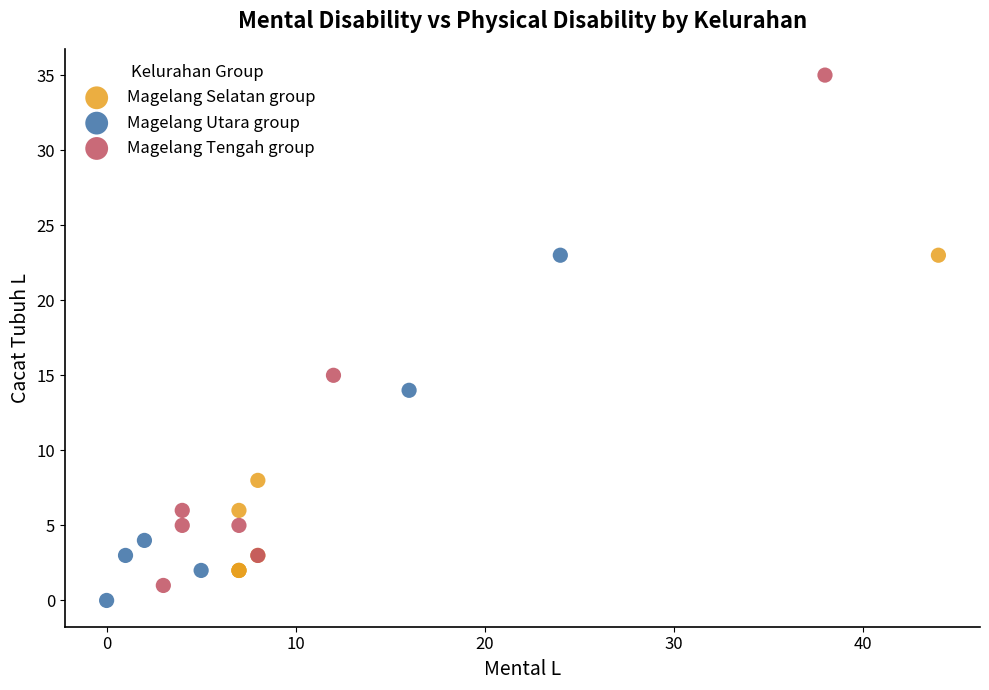

Which series reaches the minimum Y coordinate?

Magelang Utara group